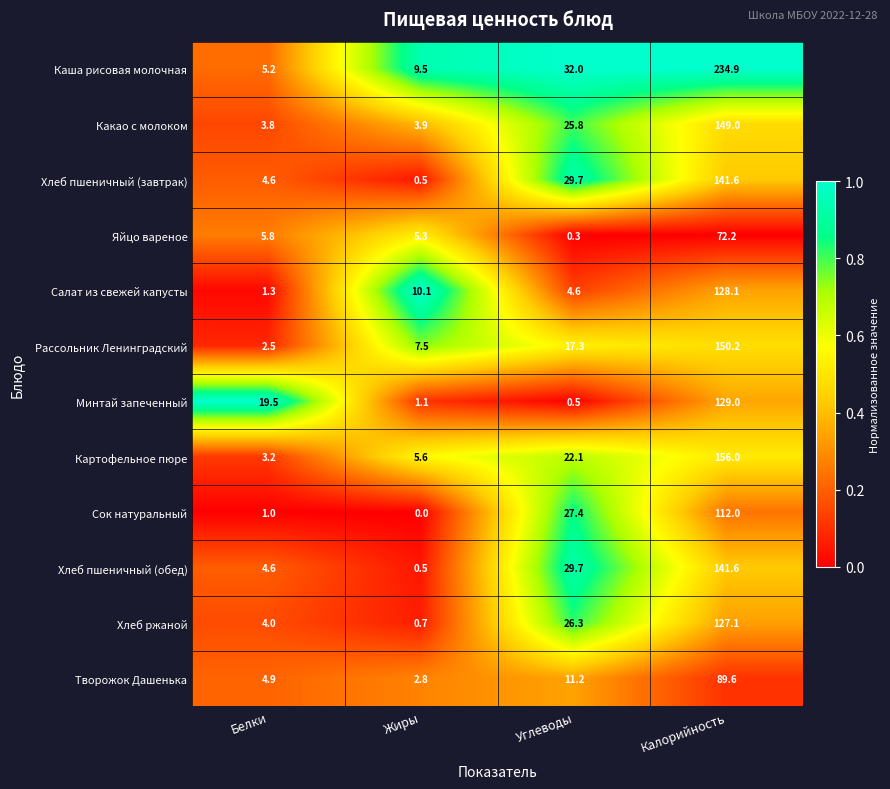

What is the average value of the Минтай запеченный series?

37.5